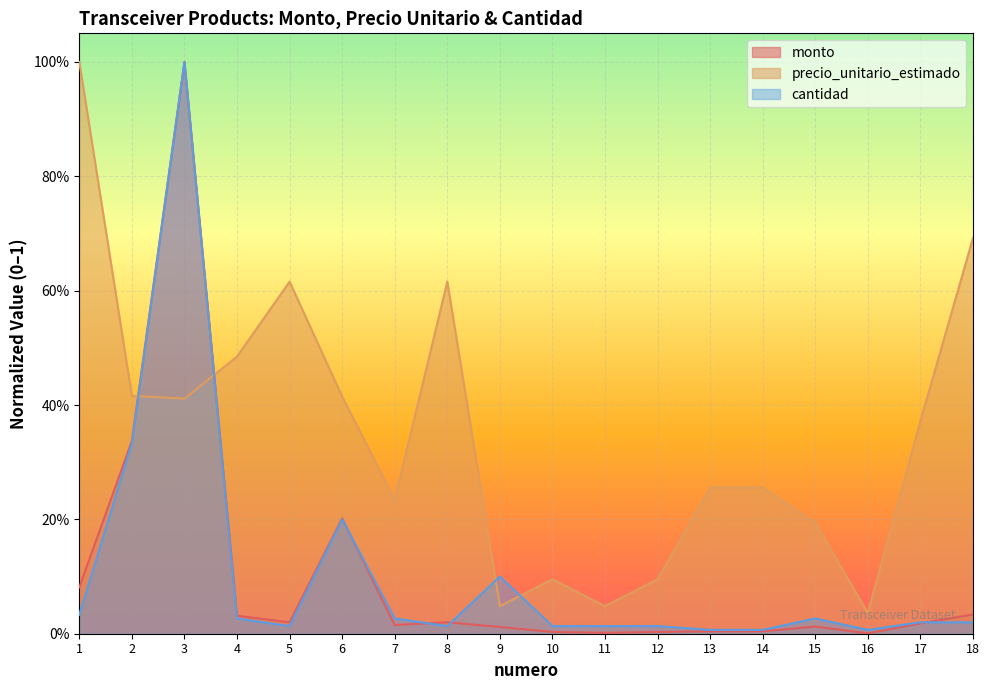

True or false: precio_unitario_estimado has more than 0 interior local peaks.

True